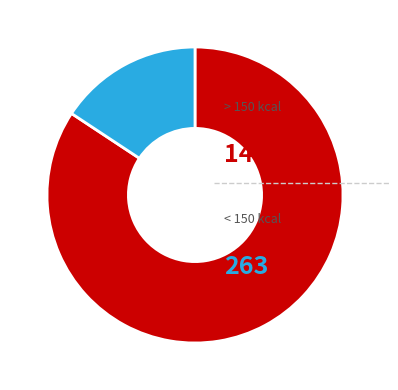

Does any single category account for the majority?

Yes